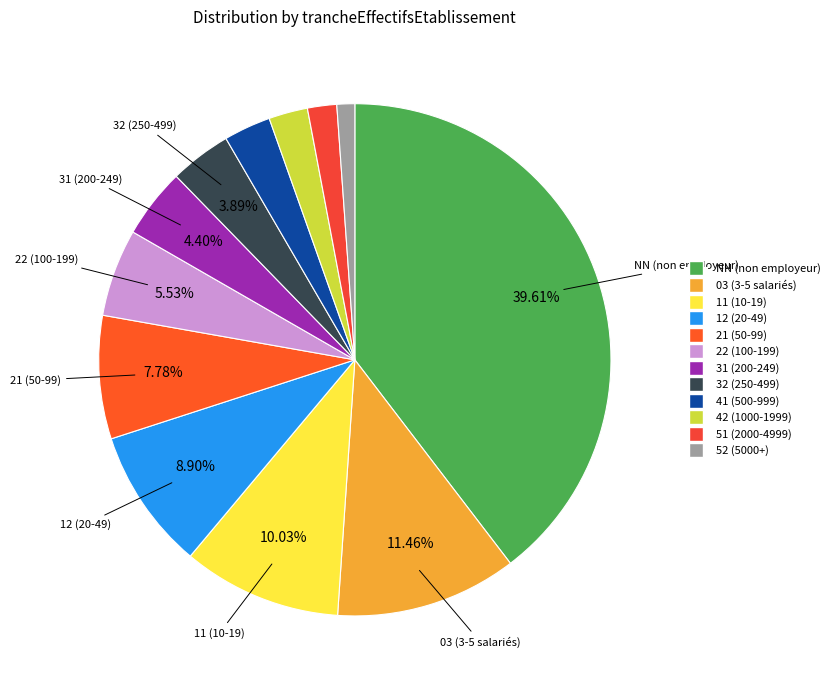

Which slice is the largest?

NN